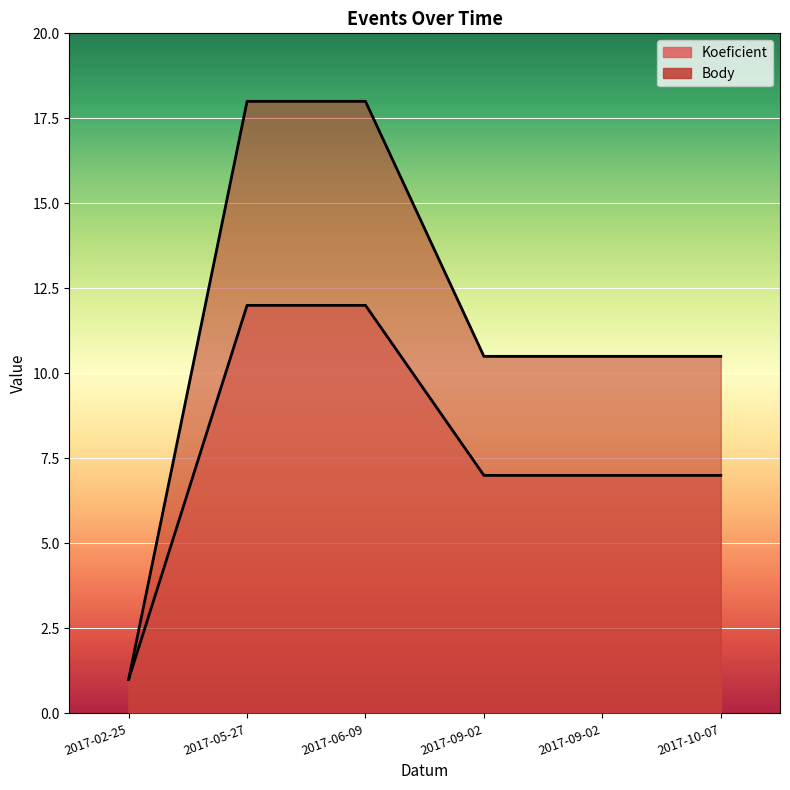

What is the difference between the Body values at 2017-05-27 and 2017-02-25?

17.0